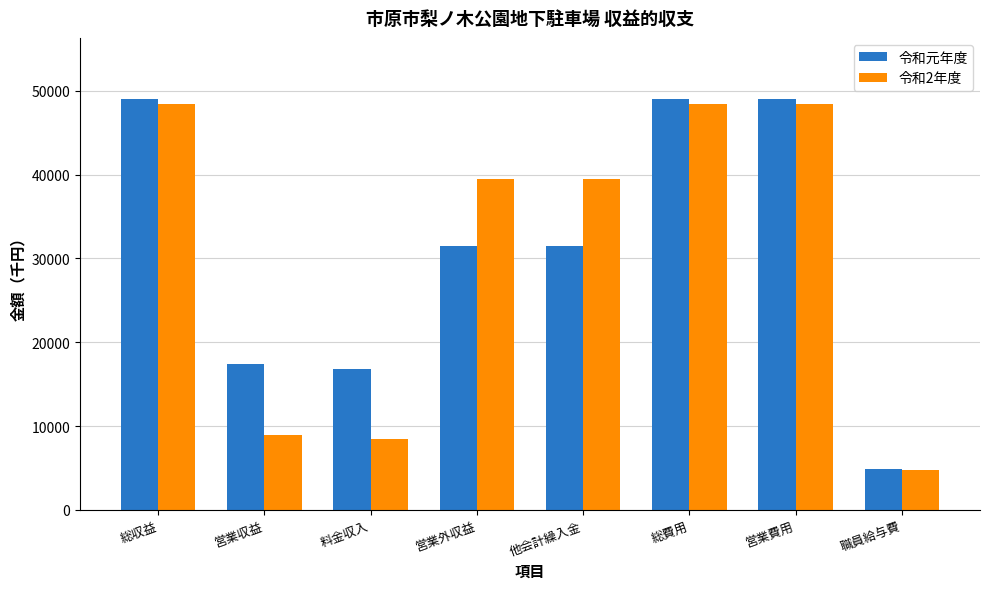

What is the difference between the highest and lowest values at 総収益?

572